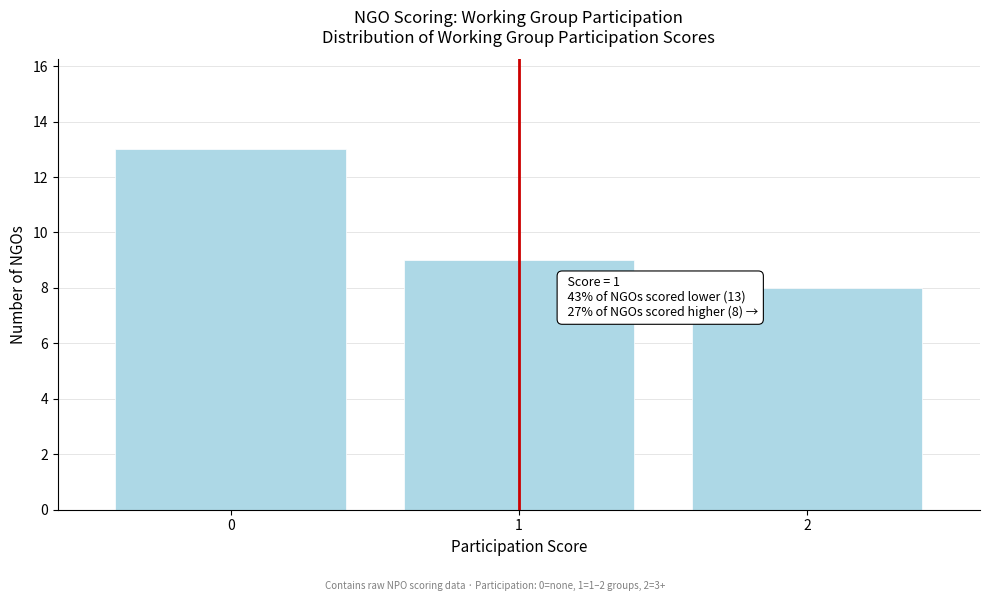

Over which range of the x-axis is the bar tallest?

-0.5 to 0.5